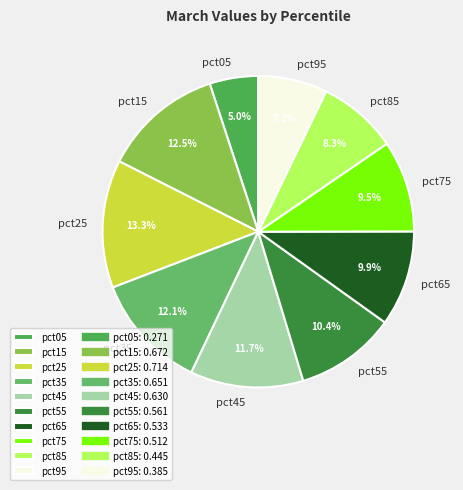

To the nearest percent, what is the difference between the largest and smallest slice percentages?

8%